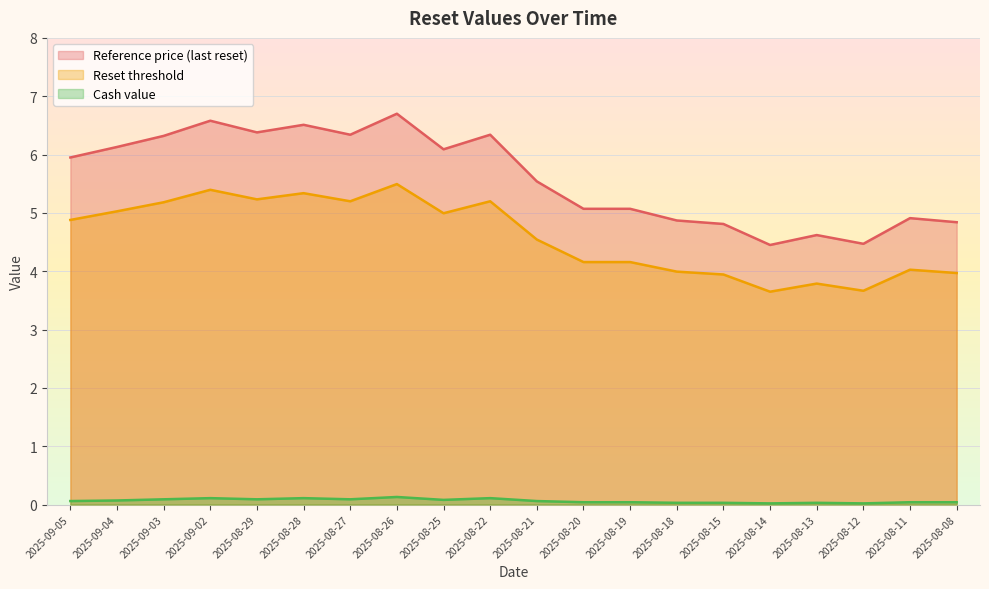

What are all the series names shown in the legend?

Reference price (last reset), Reset threshold, Cash value